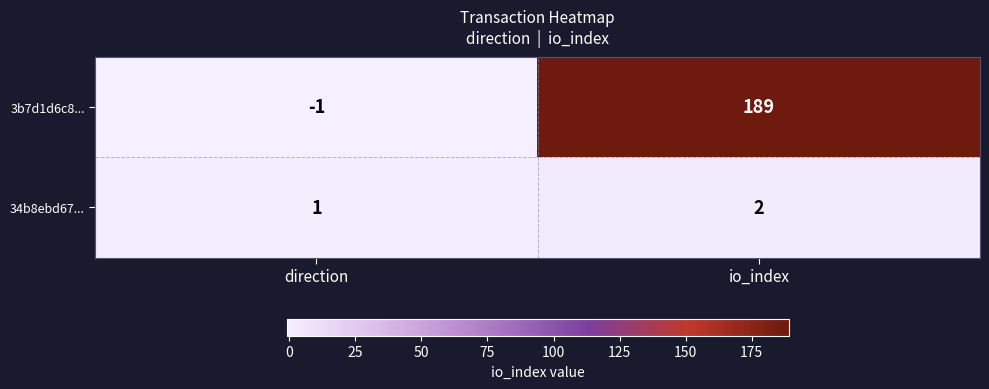

Between direction and io_index, which series saw the biggest shift?

3b7d1d6c8...